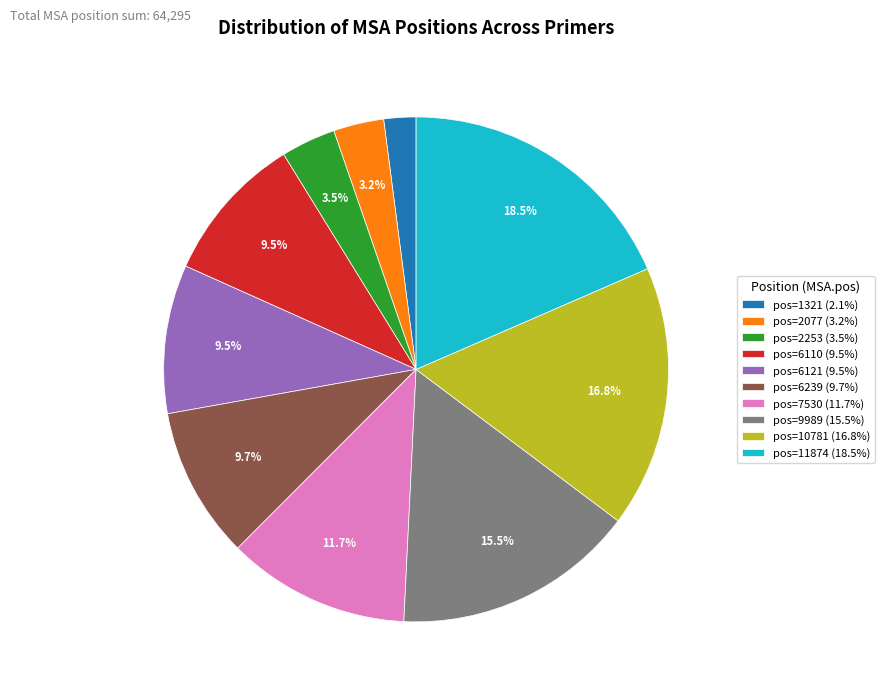

Is there a majority slice in this chart?

No